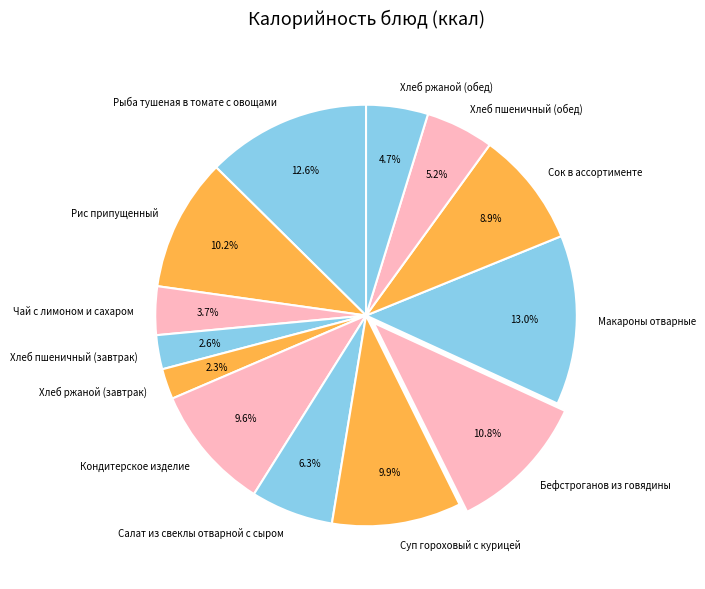

How many slices are in this pie chart?

13